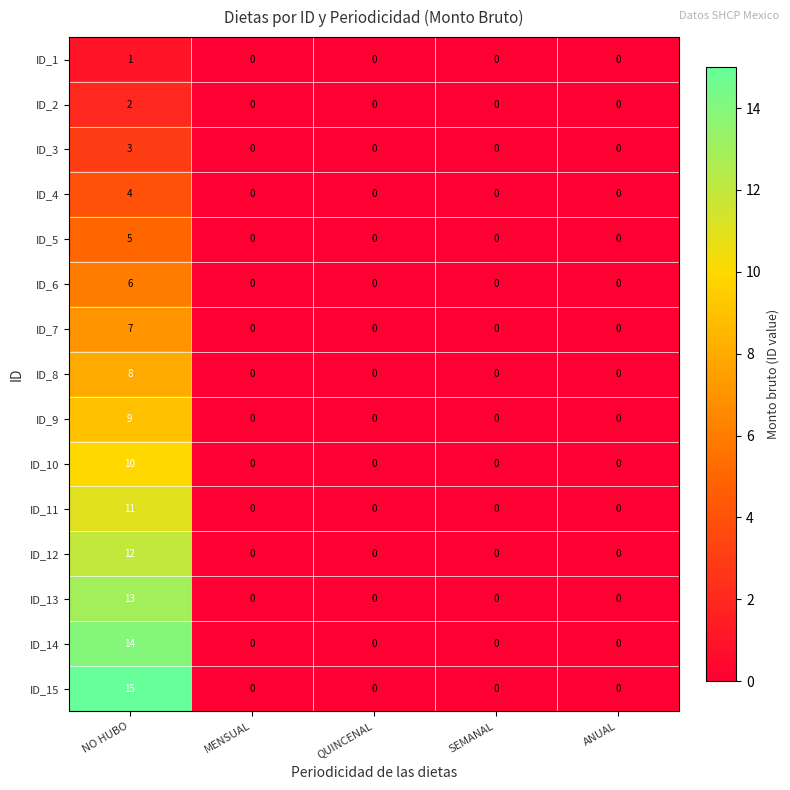

What is the sum of all ID_12 values?

12